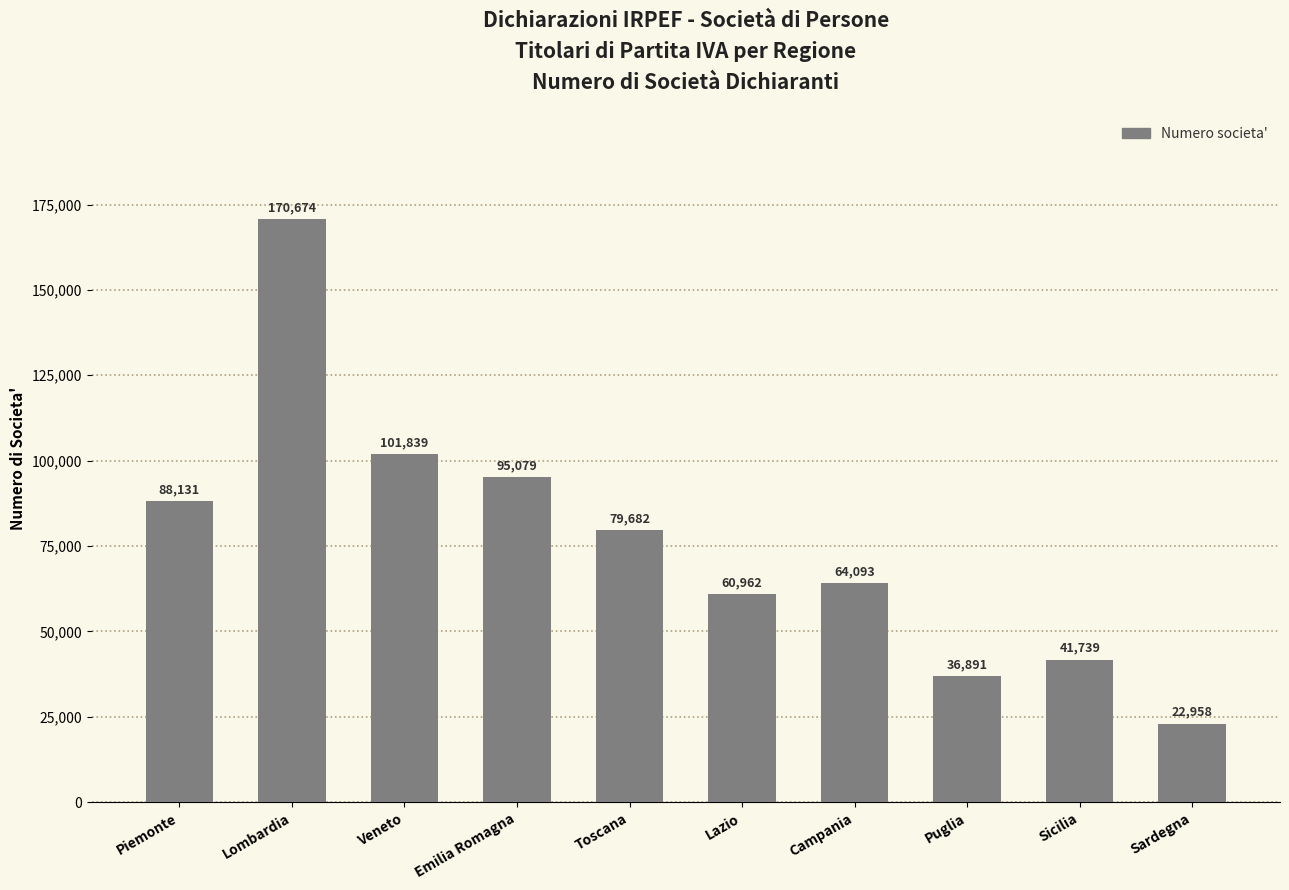

Reading right to left, list all the values displayed in this chart.

Sardegna=22958	Sicilia=41739	Puglia=36891	Campania=64093	Lazio=60962	Toscana=79682	Emilia Romagna=95079	Veneto=101839	Lombardia=170674	Piemonte=88131